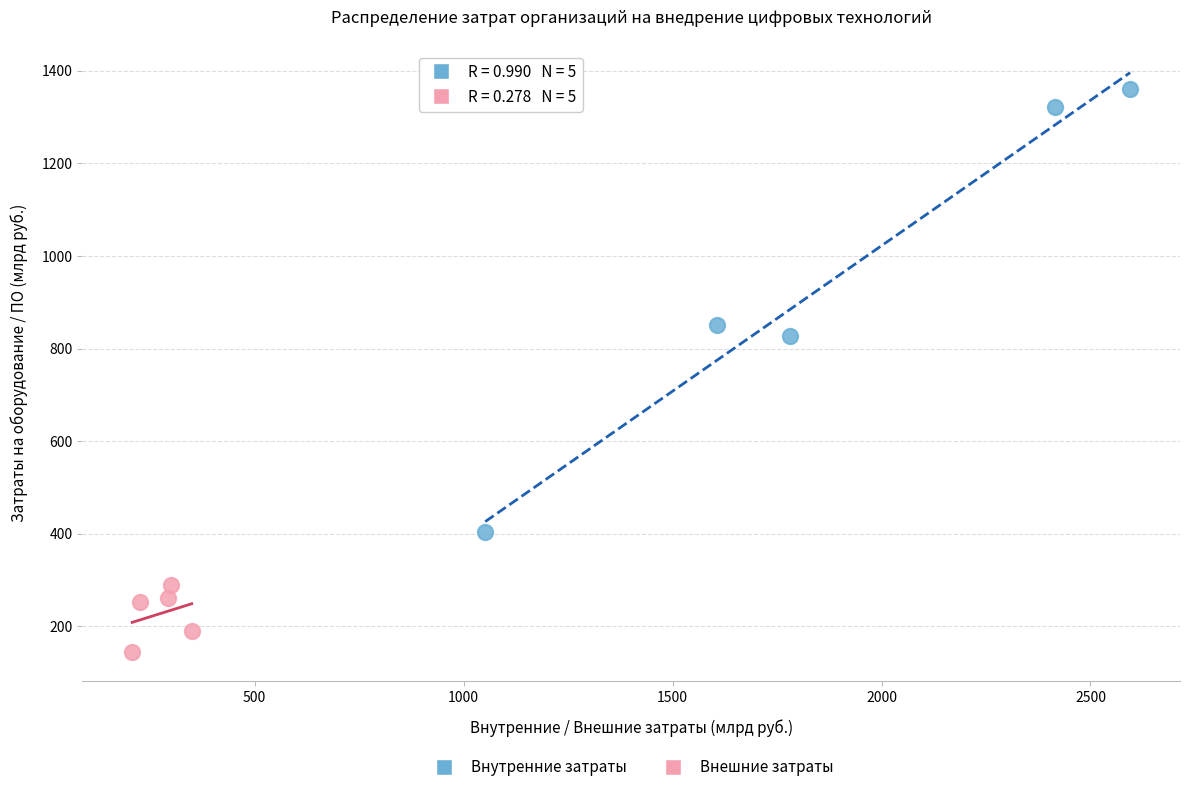

Which series contains the lowest Y value?

Внешние затраты